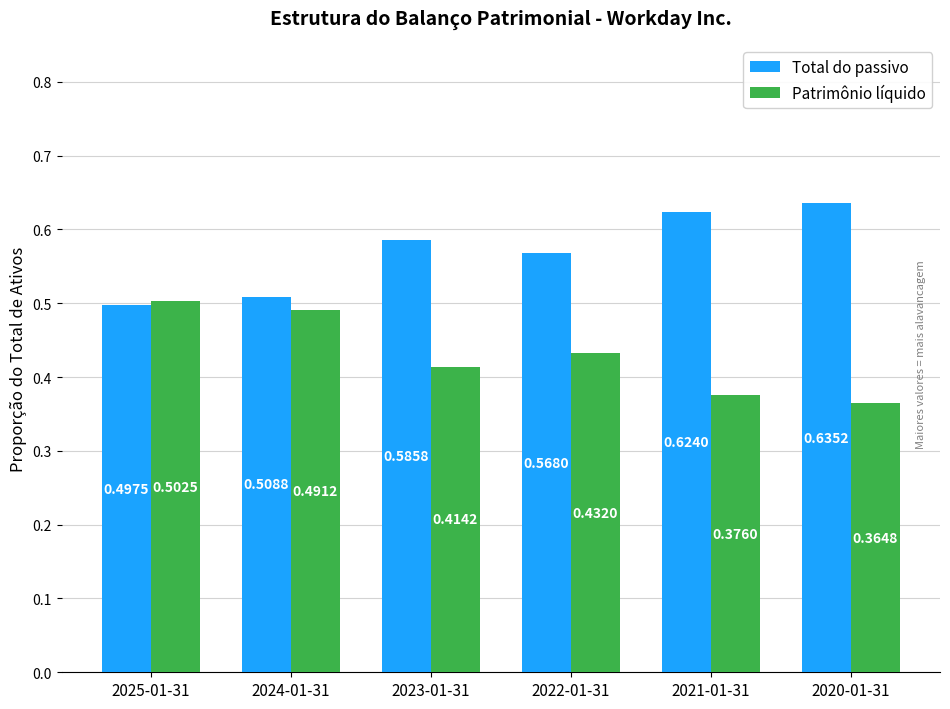

What is the sum of the Total do passivo values at 2025-01-31 and 2021-01-31?

1.1